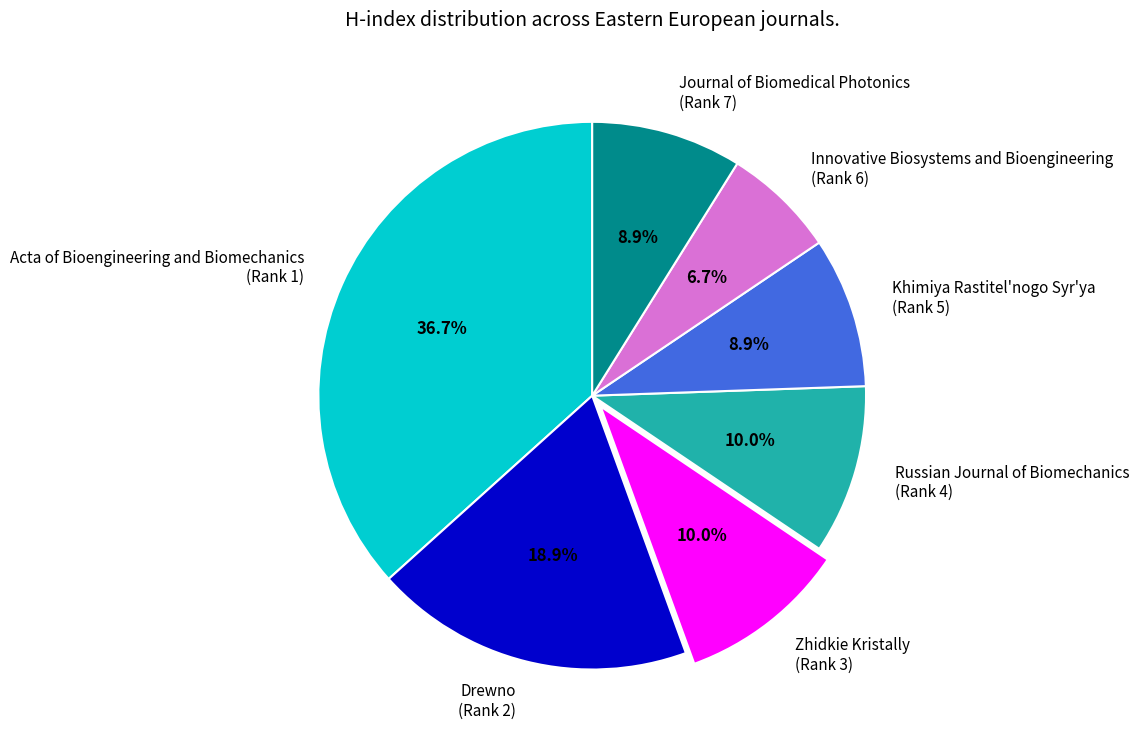

Between Innovative Biosystems and Bioengineering (Rank 6) and Journal of Biomedical Photonics (Rank 7), which is larger?

Journal of Biomedical Photonics (Rank 7)